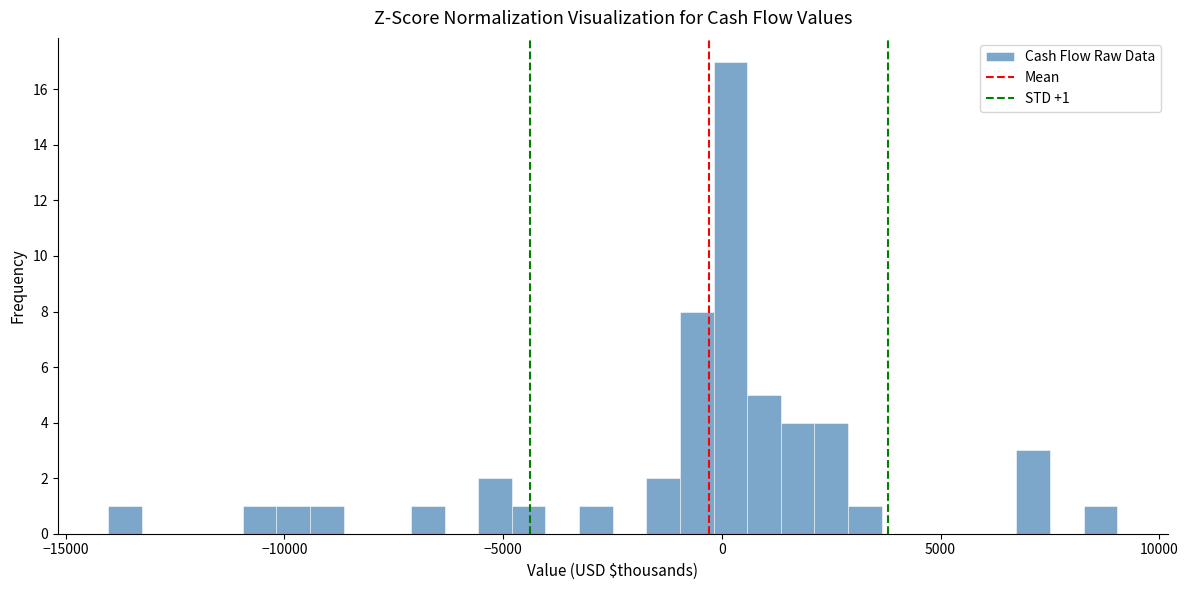

Around what value on the x-axis is the tallest bar? Give the approximate position of its centre, as read against the axis.

0